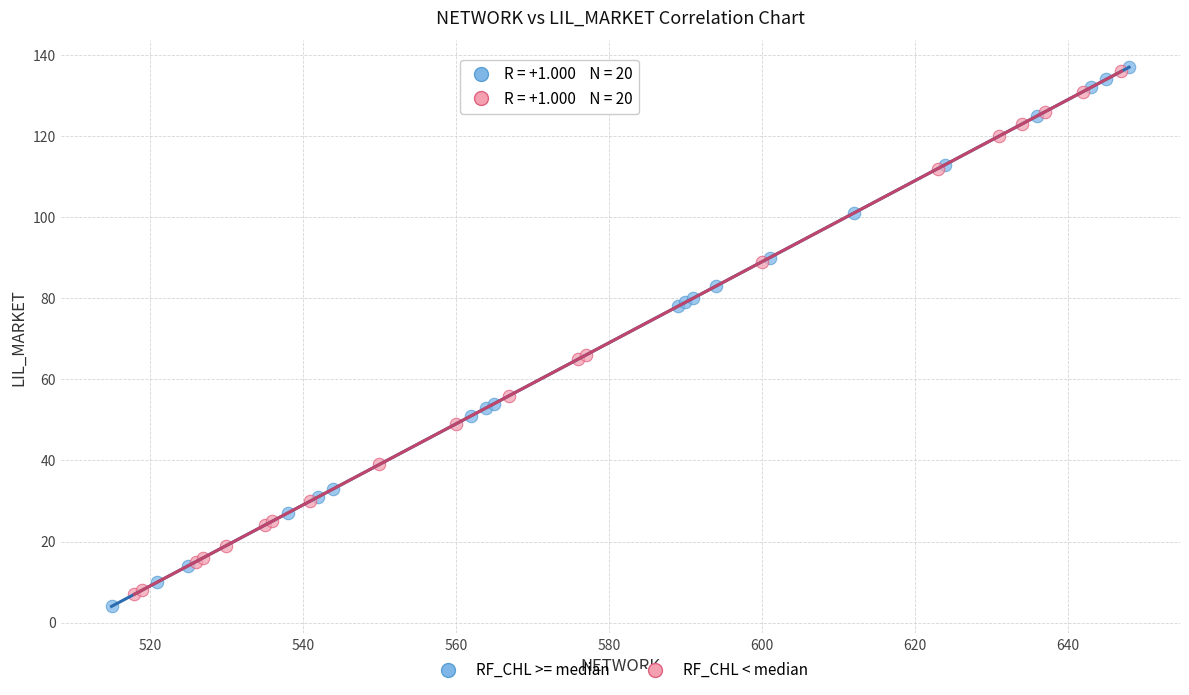

Which series has the largest Y range (max minus min)?

RF_CHL >= median